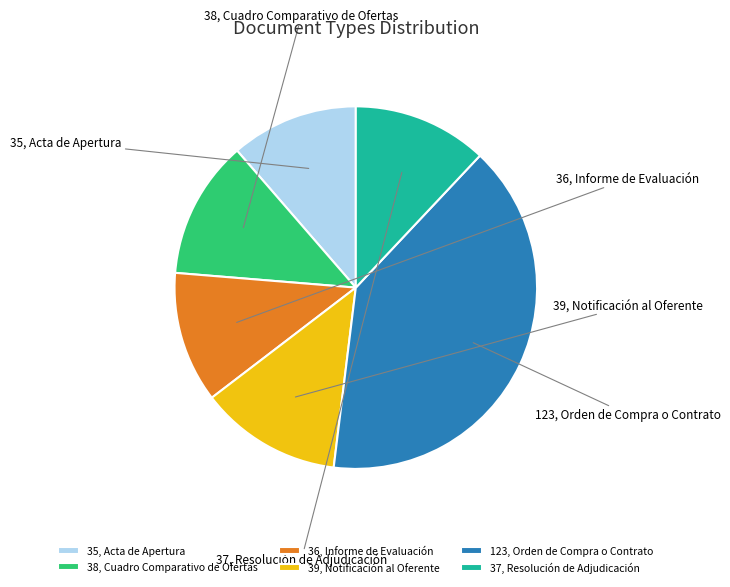

Does any single category account for the majority?

No